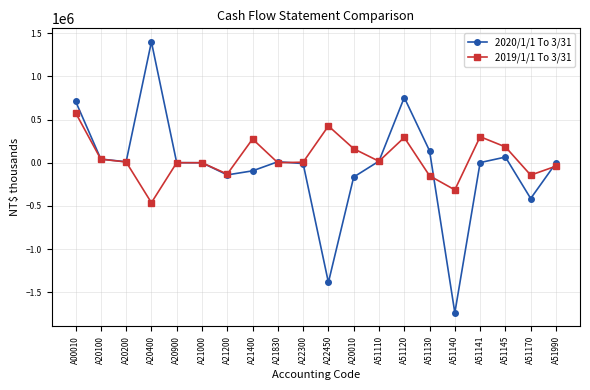

Where is 2019/1/1 To 3/31 nearest to the value 58113?

A20100